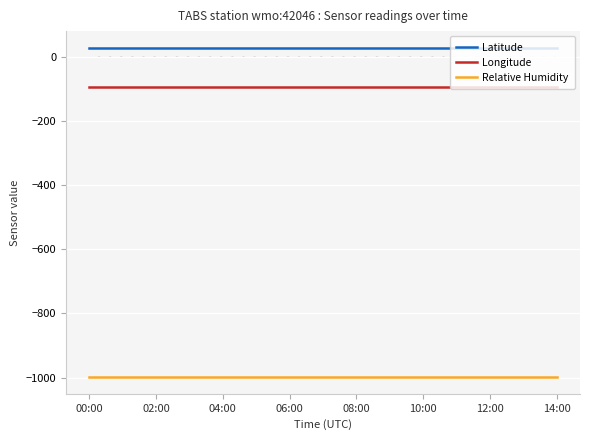

True or false: Relative Humidity and Latitude cross at least once.

False